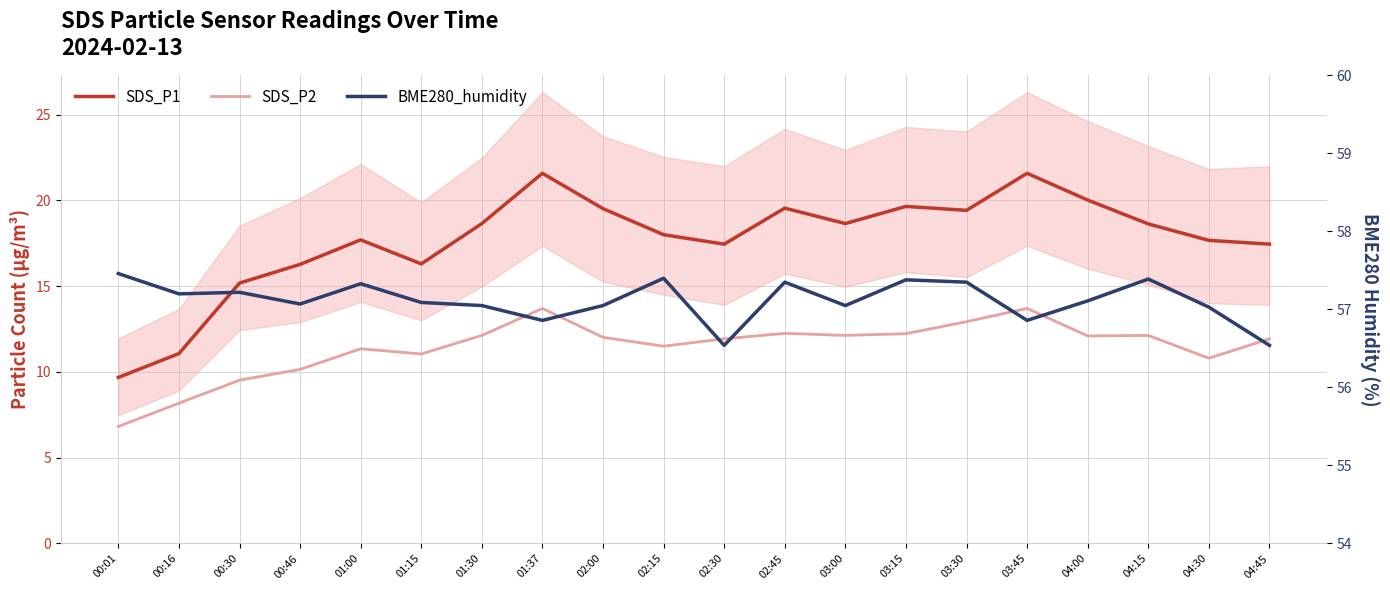

The value of SDS_P1 at 04:15 is 18.6. True or false?

True